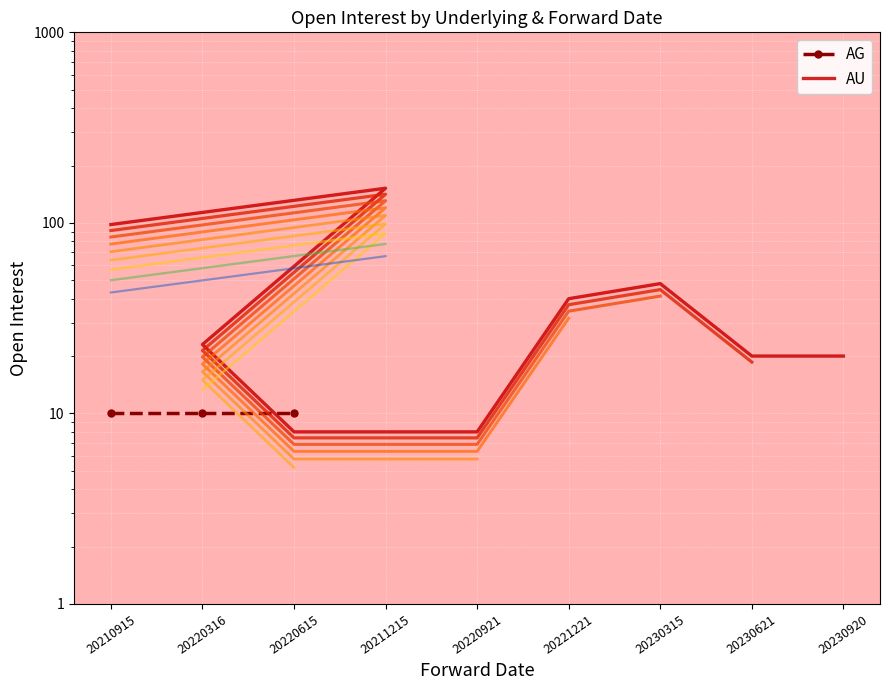

Is this an area chart (filled region under the line)?

No